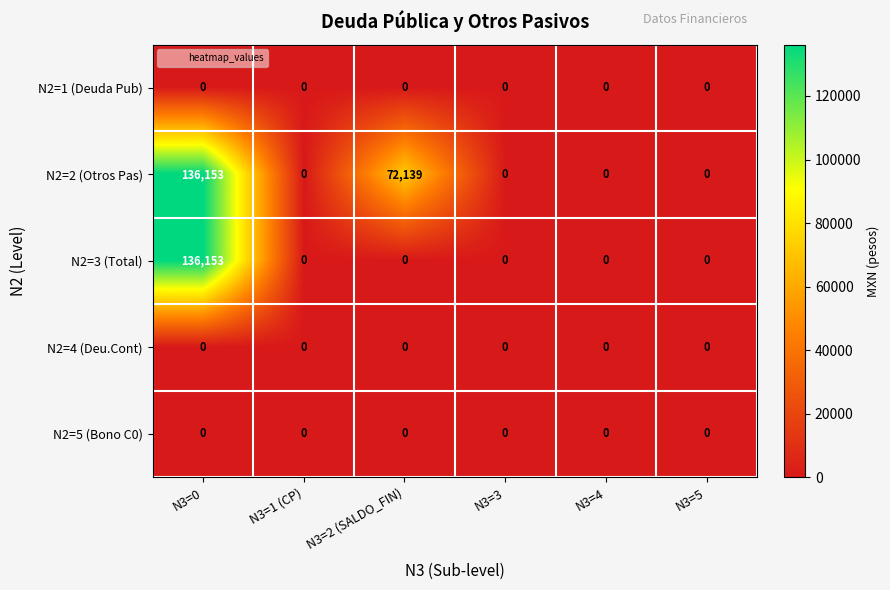

What is the maximum value for N2=2 (Otros Pas)?

136153